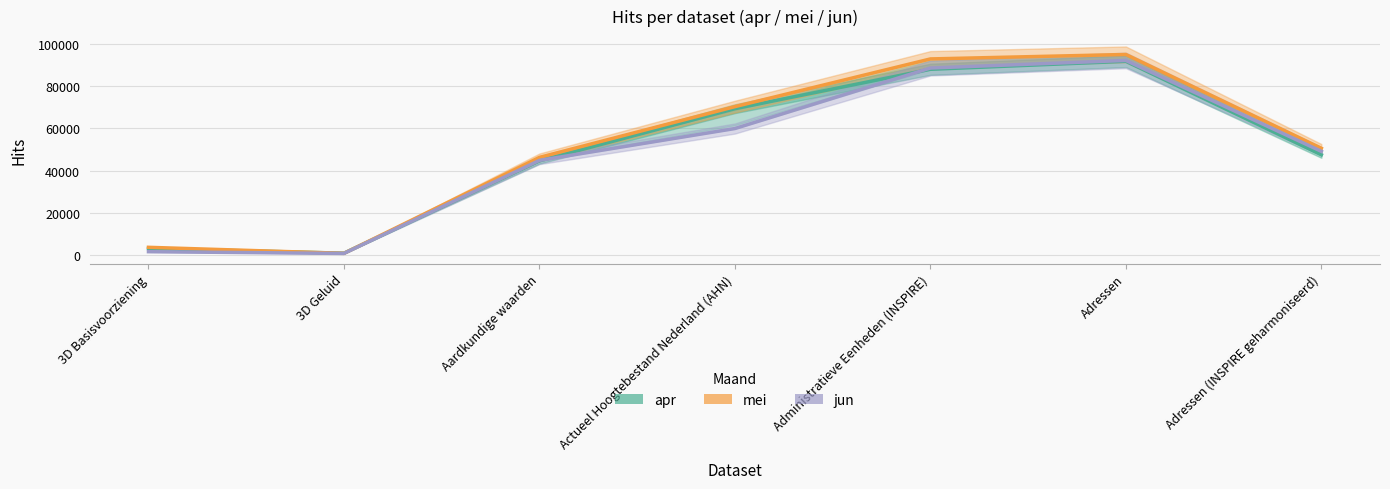

Rank the series at Aardkundige waarden from lowest to highest value.

apr, jun, mei